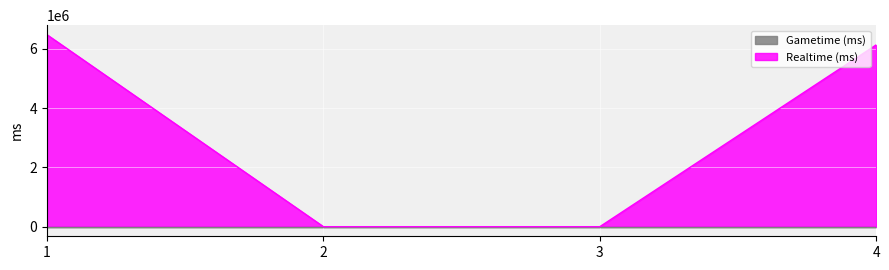

The value at 2 is 0. True or false?

True